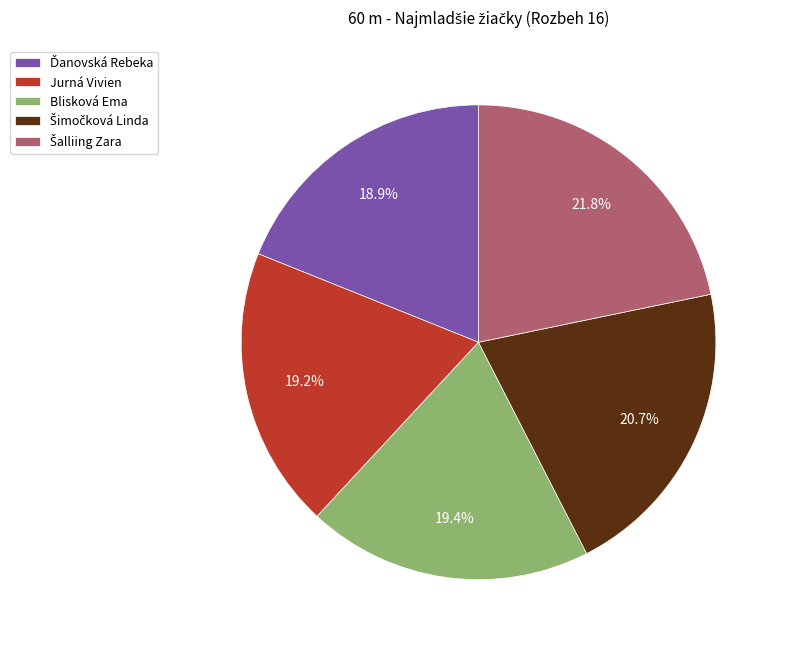

Is there any slice that represents more than half of the pie?

No